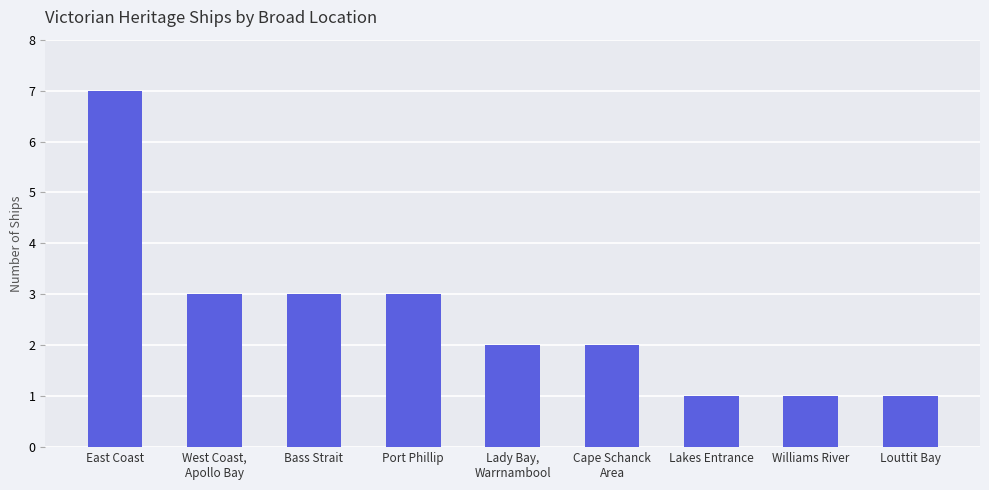

Which label corresponds to the largest value in the chart?

East Coast